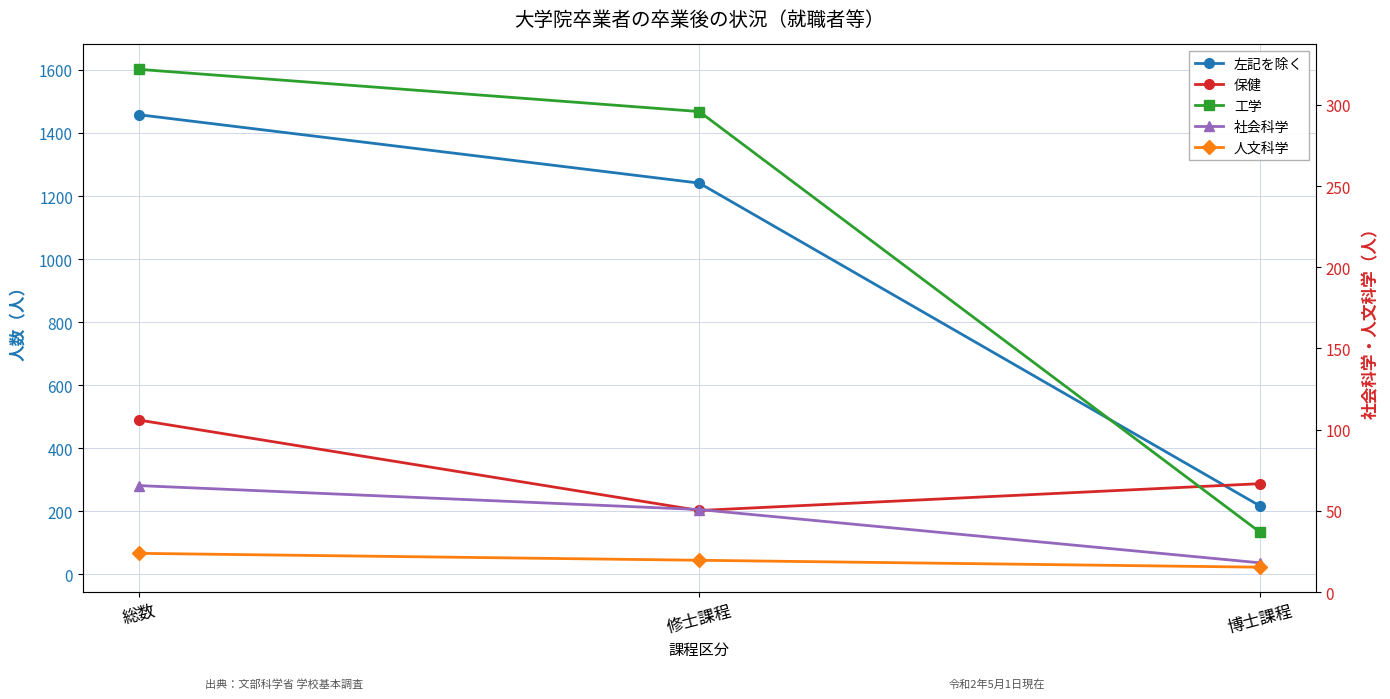

What is the difference between the maximum and minimum values in the 左記を除く series?

1241